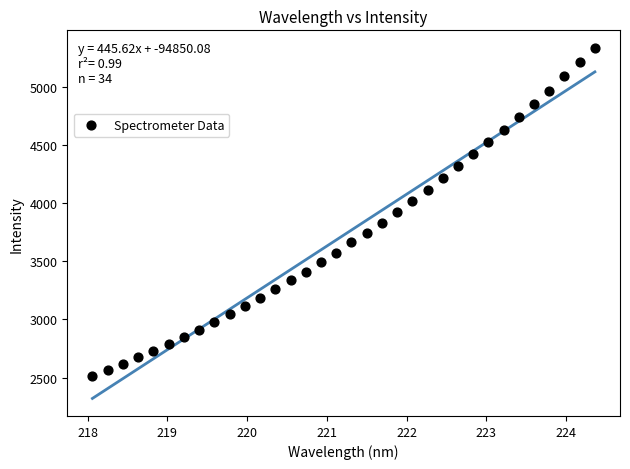

What is the range of X values (max minus min)?

6.3